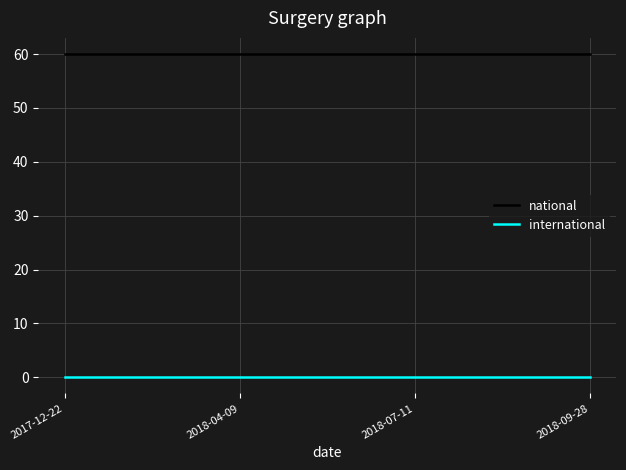

True or false: national and international intersect in this chart.

False